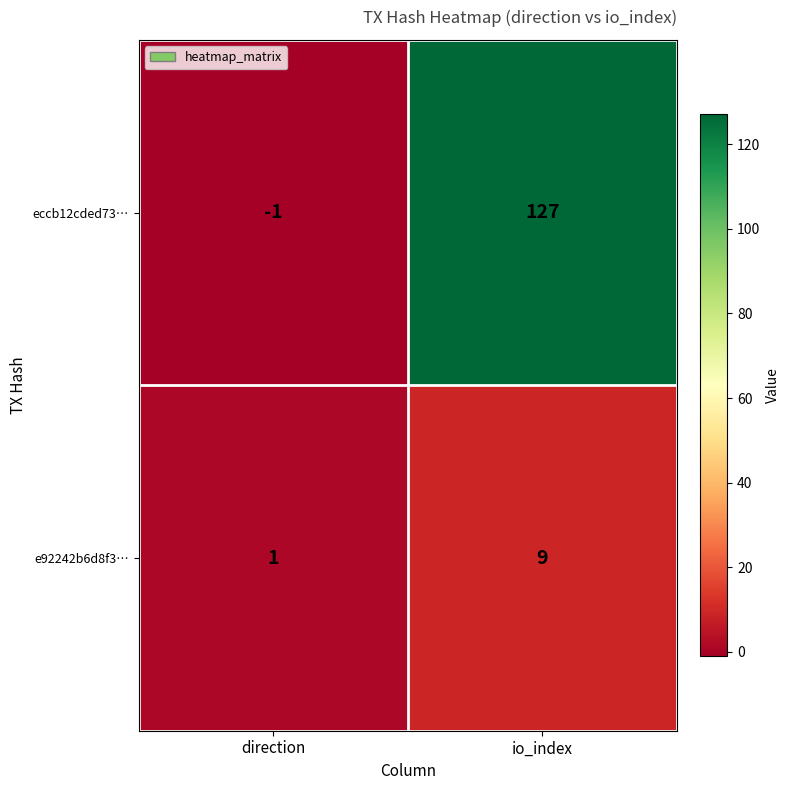

Rank the series by their average value, from lowest to highest.

e92242b6d8f3…, eccb12cded73…